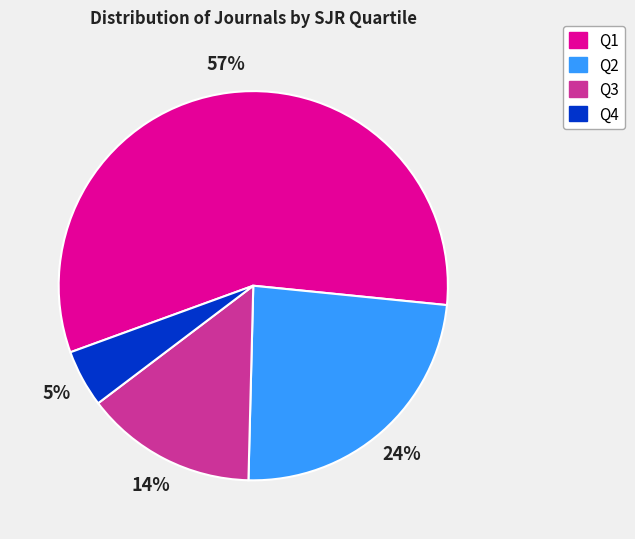

Is there any slice that represents more than half of the pie?

Yes